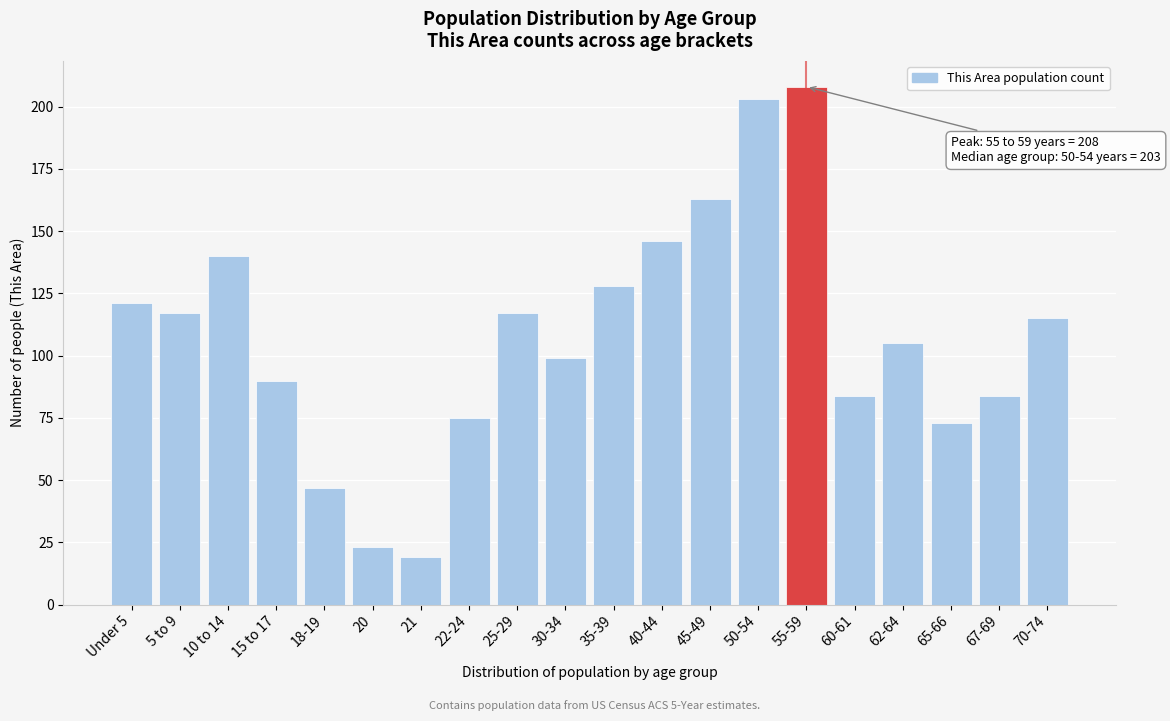

Reading right to left, what are all the values shown in this chart?

115	84	73	105	84	208	203	163	146	128	99	117	75	19	23	47	90	140	117	121